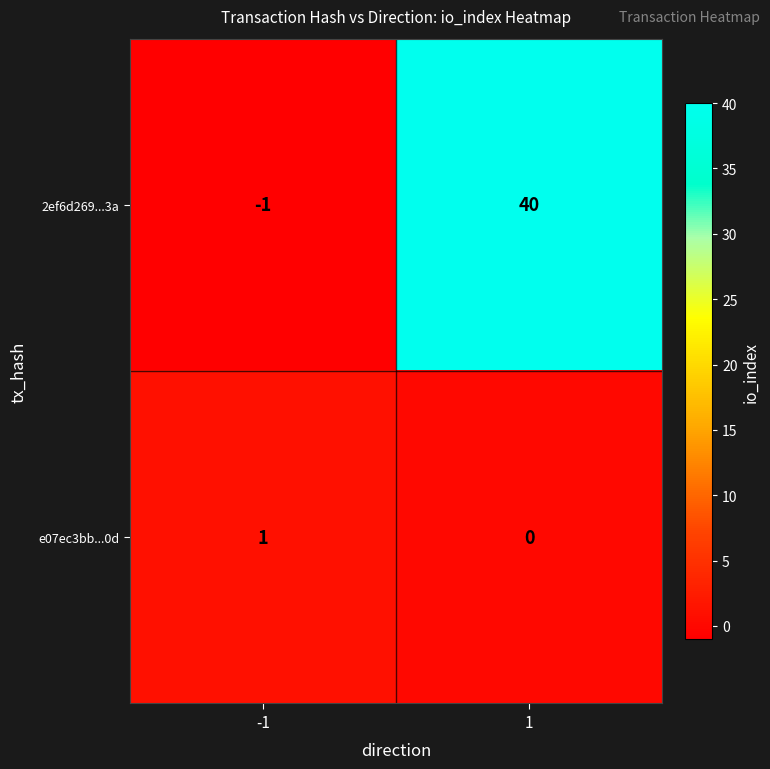

Which series has the largest total across all categories?

2ef6d269...3a